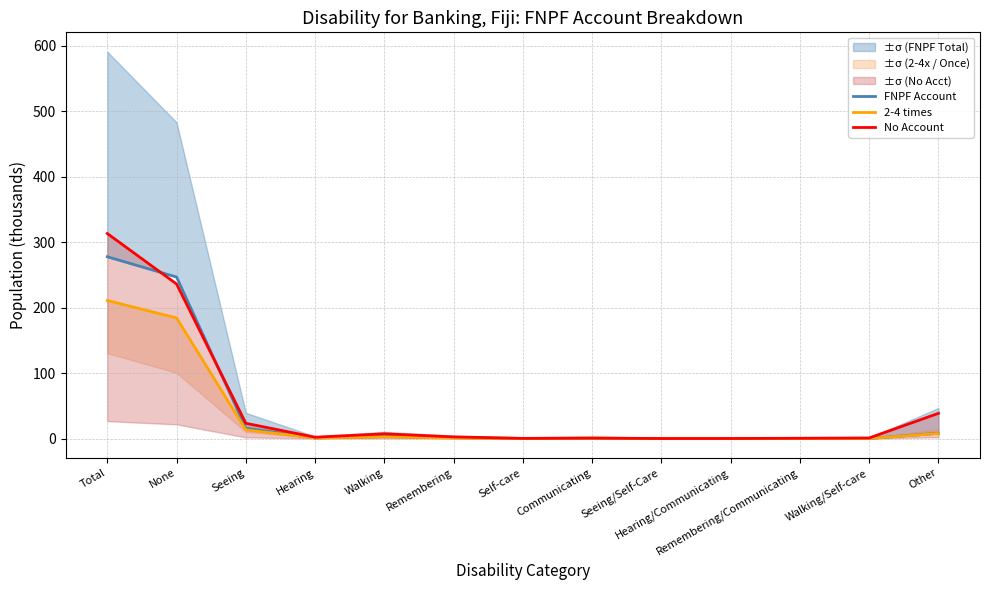

What are all the series names shown in the legend?

FNPF Account, 2-4 times, No Account